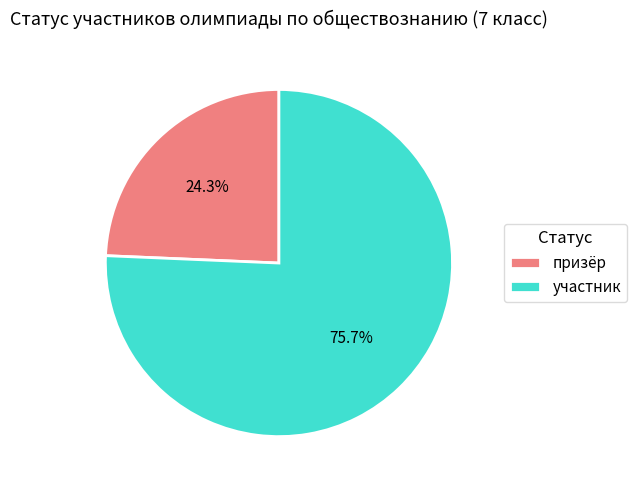

Count the number of slices in the pie.

2